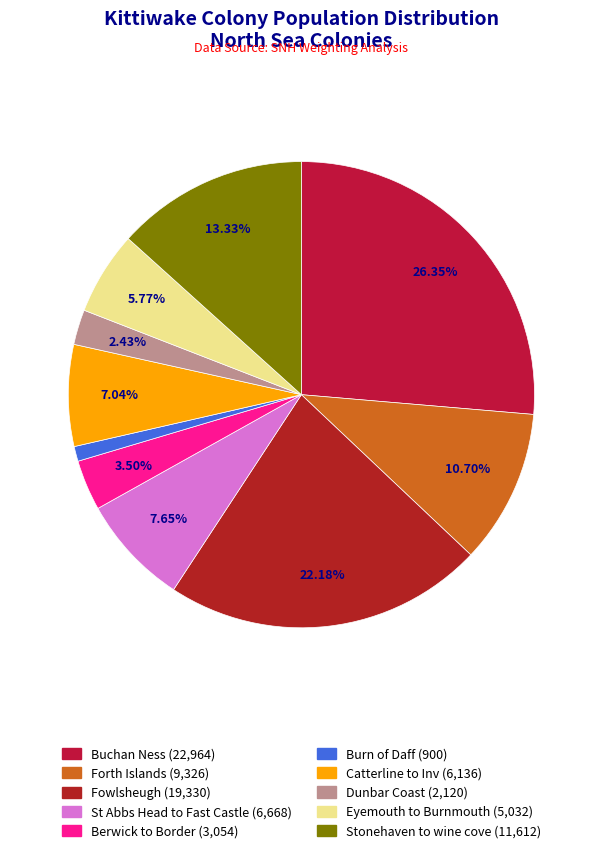

What is the total percentage of Buchan Ness and Stonehaven to wine cove?

39.7%